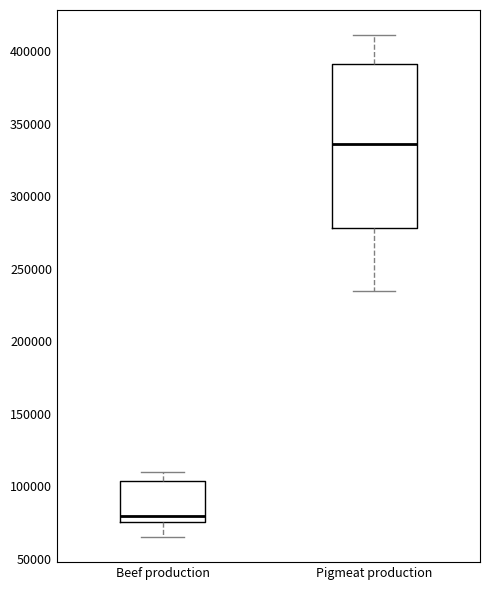

Which box's median line is the highest?

Pigmeat production